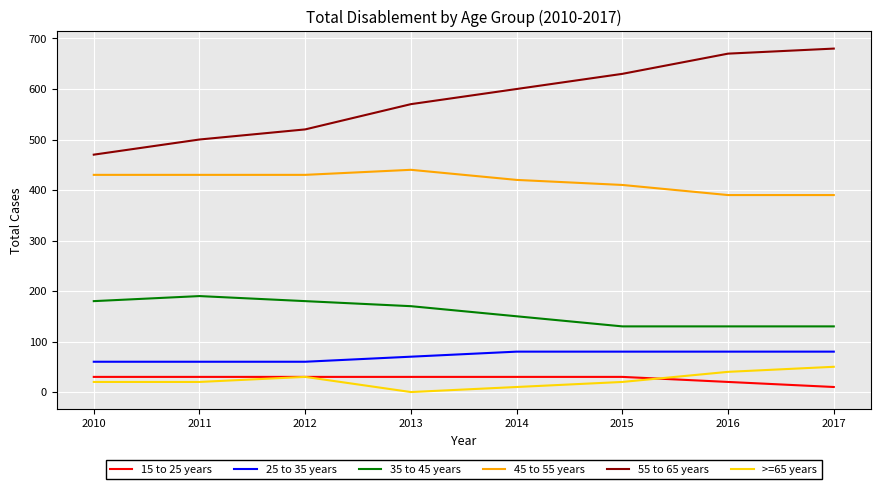

Rank the series by their maximum value, from lowest to highest.

15 to 25 years, >=65 years, 25 to 35 years, 35 to 45 years, 45 to 55 years, 55 to 65 years